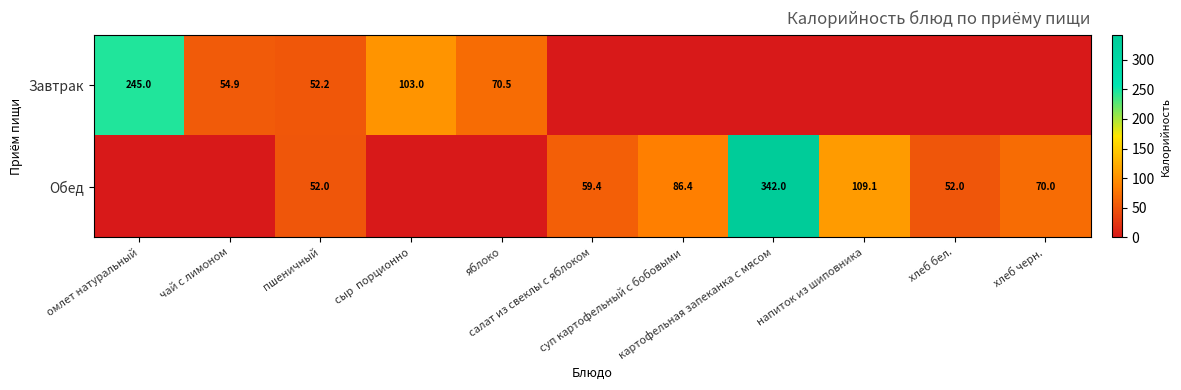

True or false: Обед has a value of 18.6 at суп картофельный с бобовыми.

False